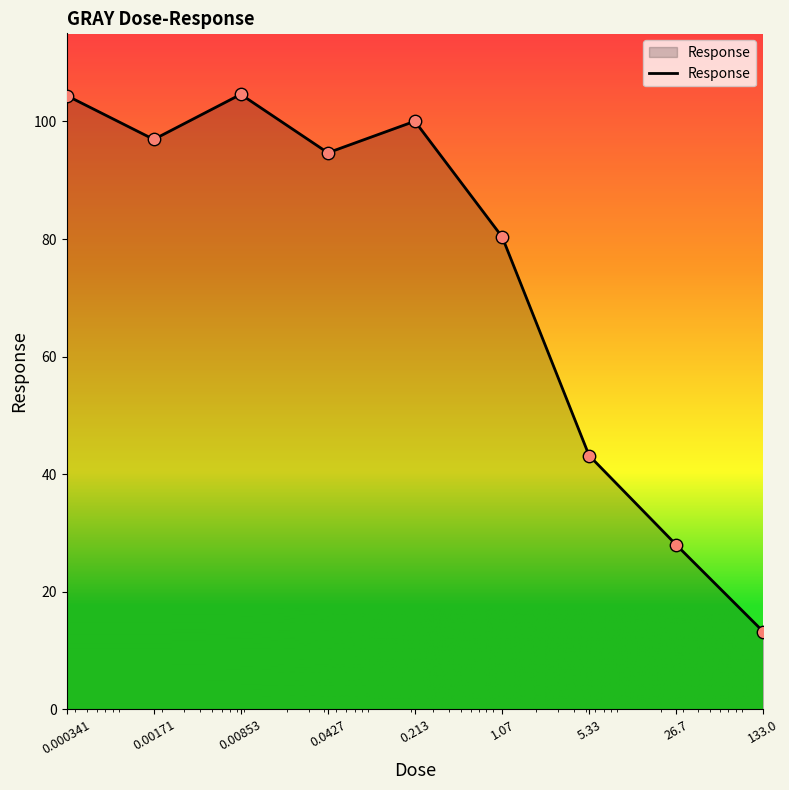

What is the difference between the maximum and minimum values?

91.4